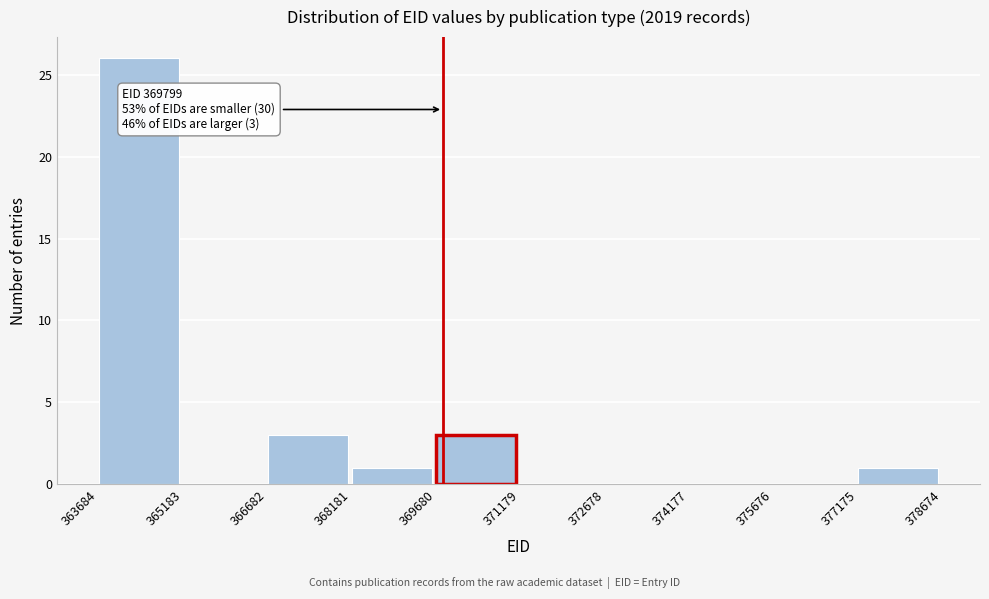

Over which range of the x-axis is the bar tallest?

363684 to 365183